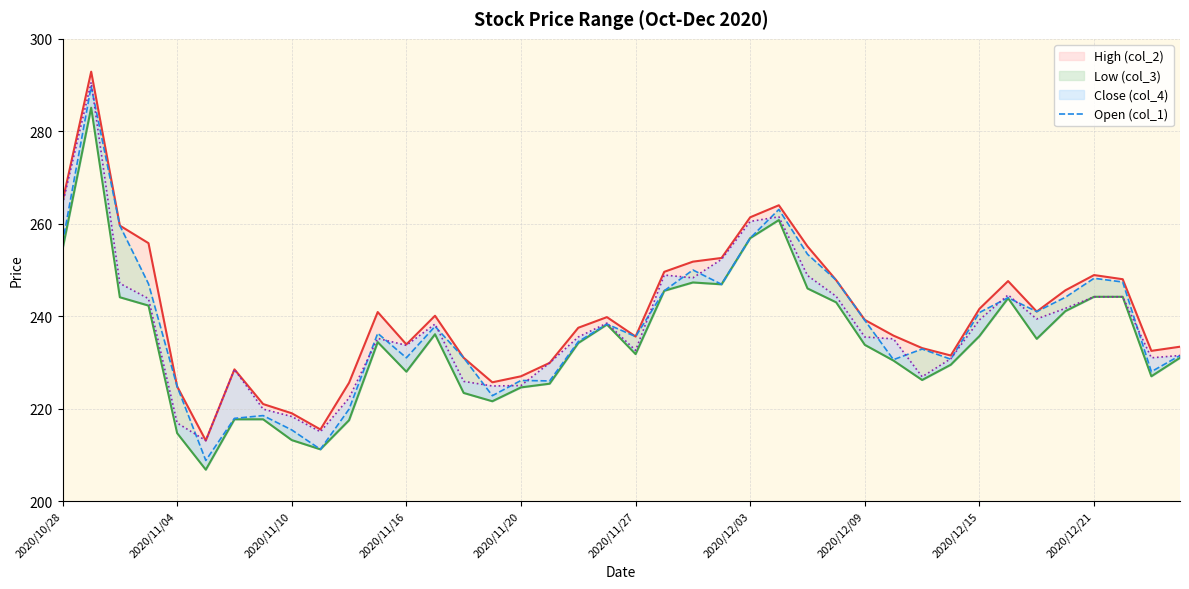

What is the value of the 39th point from the left?

228.0